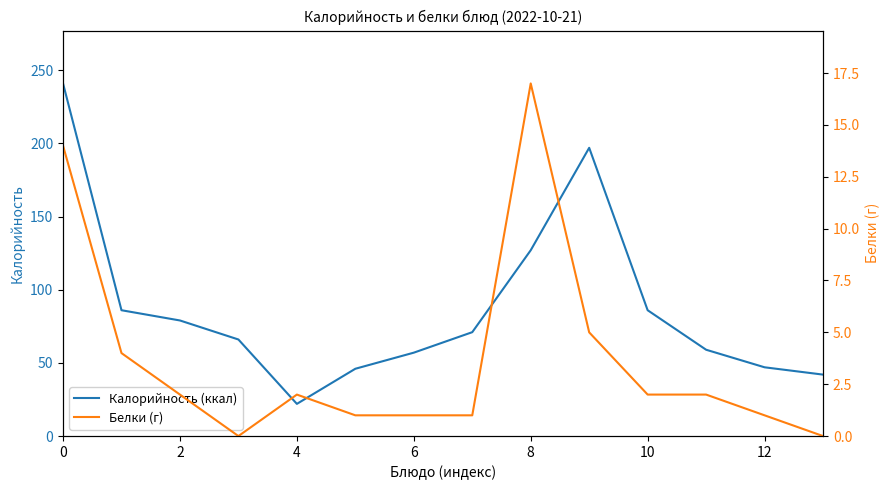

The value of Калорийность (ккал) at 4 is 7. True or false?

False